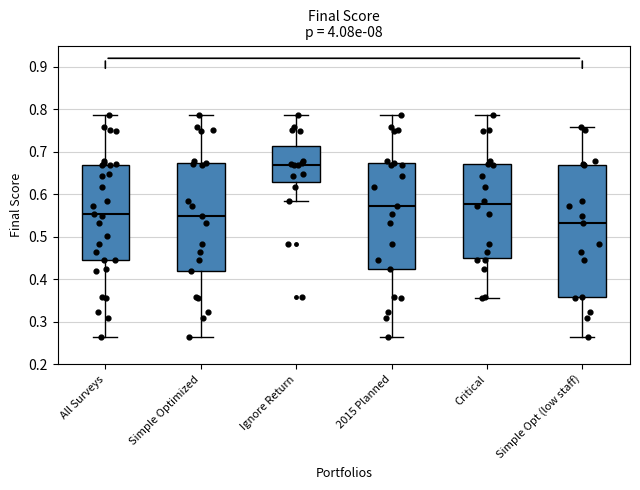

Reading left to right, transcribe this box plot: for each box, give where its median line is, the range the box spans, and where its two whiskers end, as read against the y-axis. The values are not printed on the chart, so give them approximately, as read against the axis.

All Surveys: median 0.55, box 0.45 to 0.67, whiskers 0.26 to 0.79
Simple Optimized: median 0.55, box 0.42 to 0.67, whiskers 0.26 to 0.79
Ignore Return: median 0.67, box 0.63 to 0.71, whiskers 0.58 to 0.79
2015 Planned: median 0.57, box 0.42 to 0.67, whiskers 0.26 to 0.79
Critical: median 0.58, box 0.45 to 0.67, whiskers 0.36 to 0.79
Simple Opt (low staff): median 0.53, box 0.36 to 0.67, whiskers 0.26 to 0.76